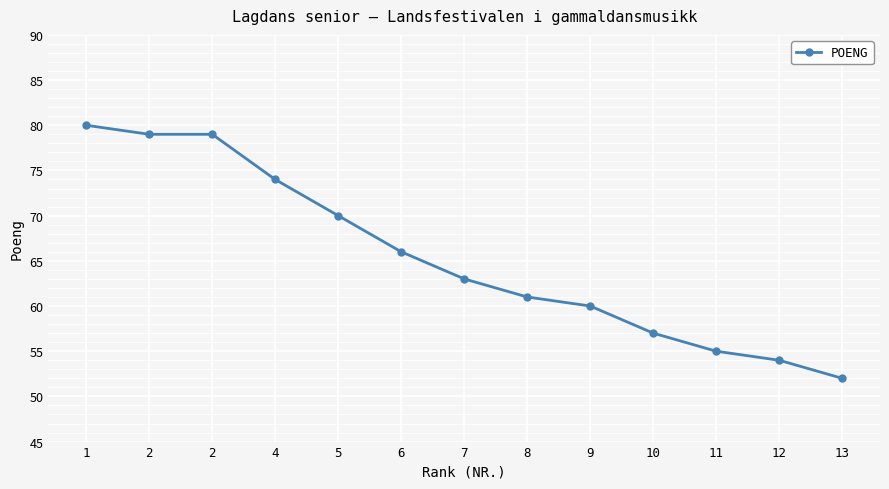

At which label does the data first exceed 63?

1